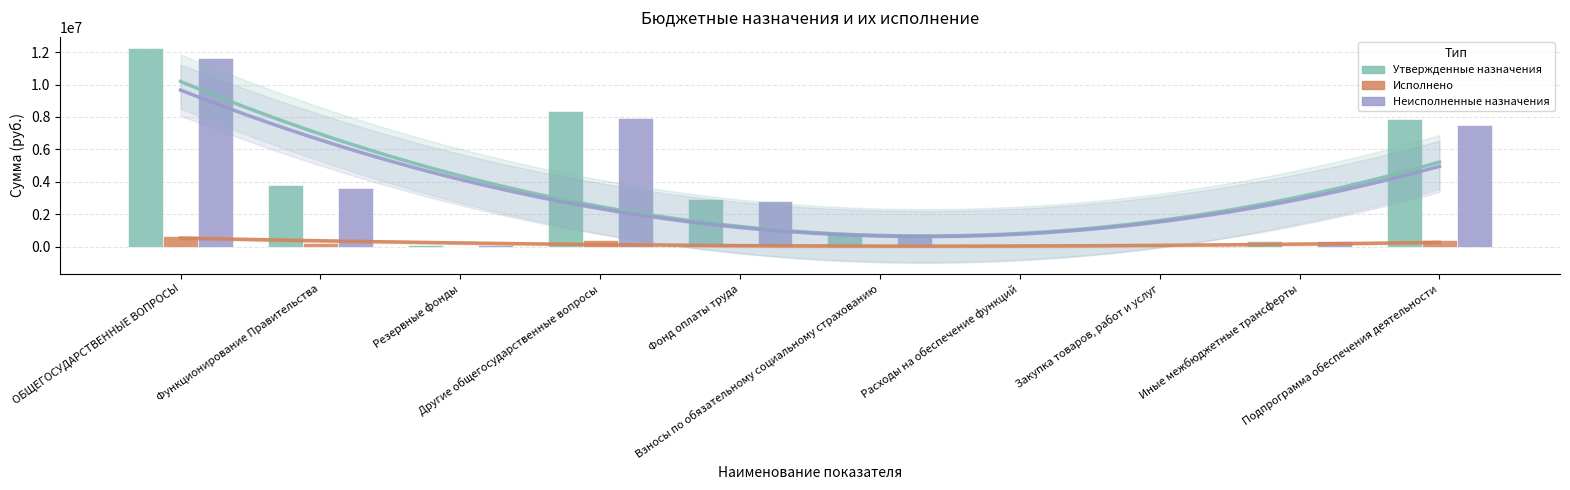

How many bars are there in total?

30